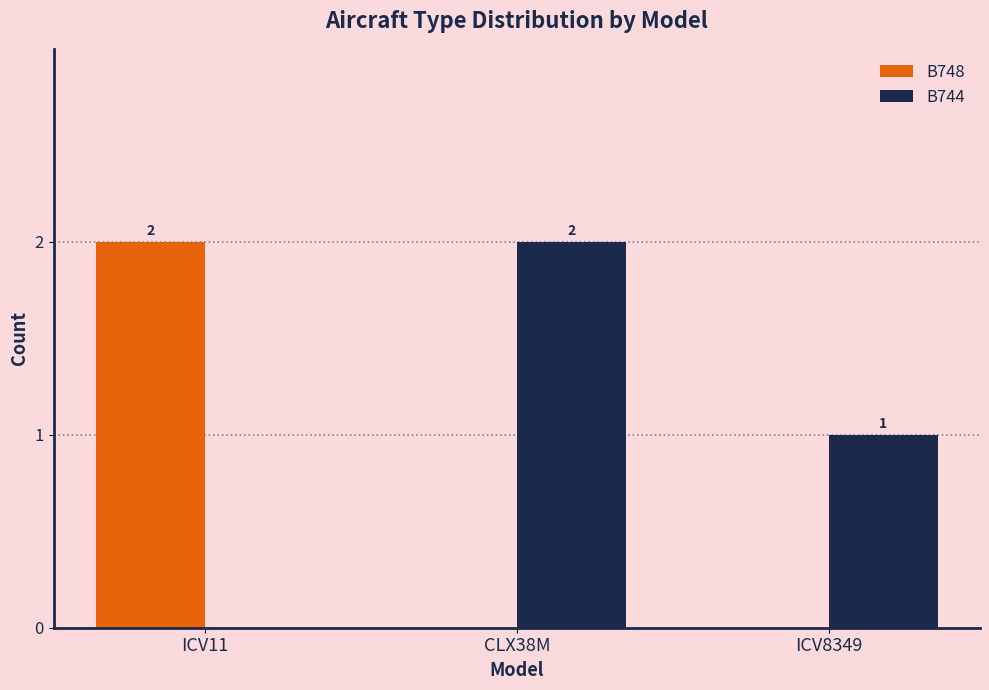

What are all the series names shown in the legend?

B748, B744